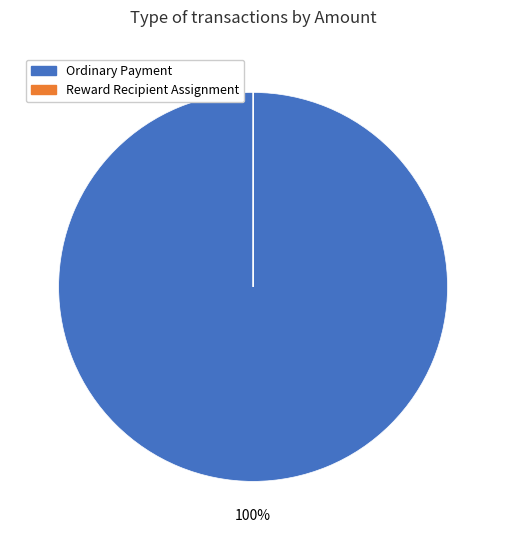

Does any single category account for the majority?

Yes